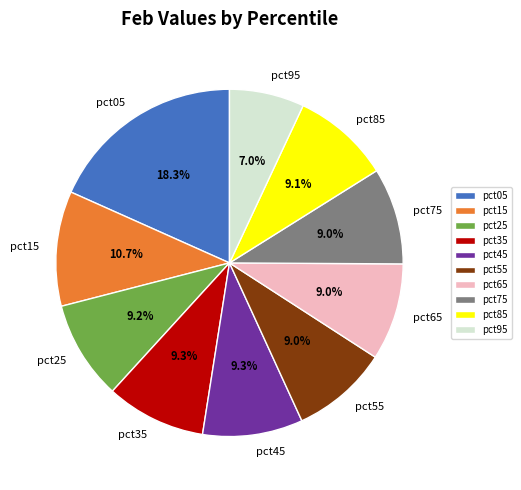

Is there a majority slice in this chart?

No